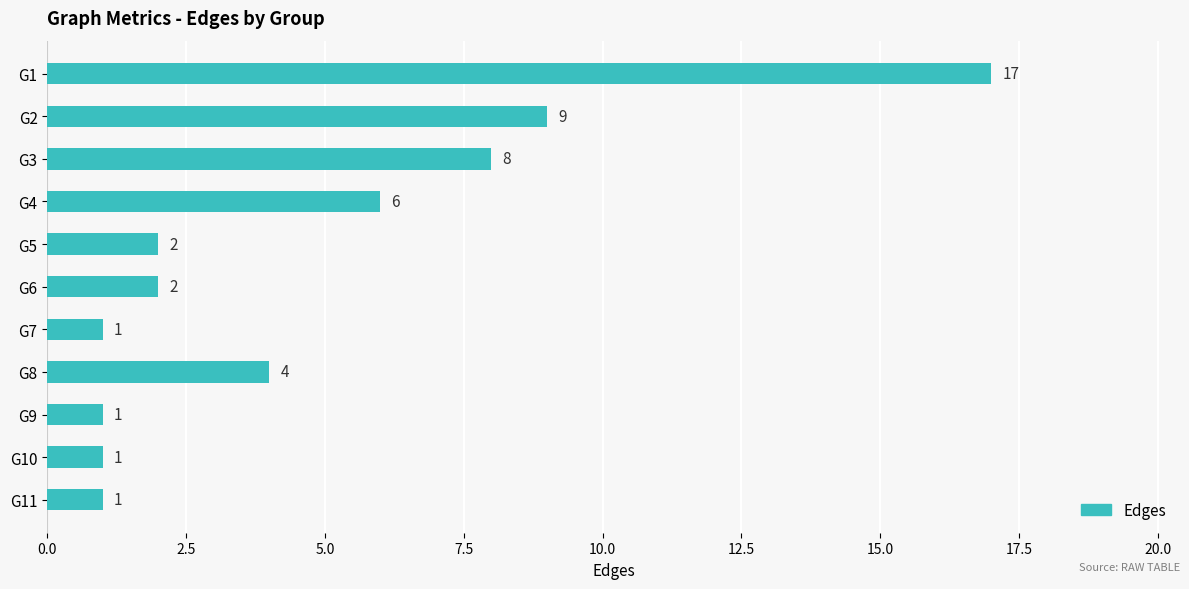

What is the greatest value displayed?

17